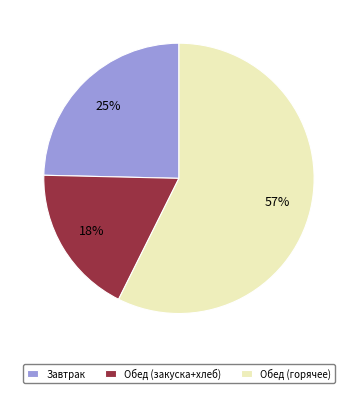

Does any single category account for the majority?

Yes